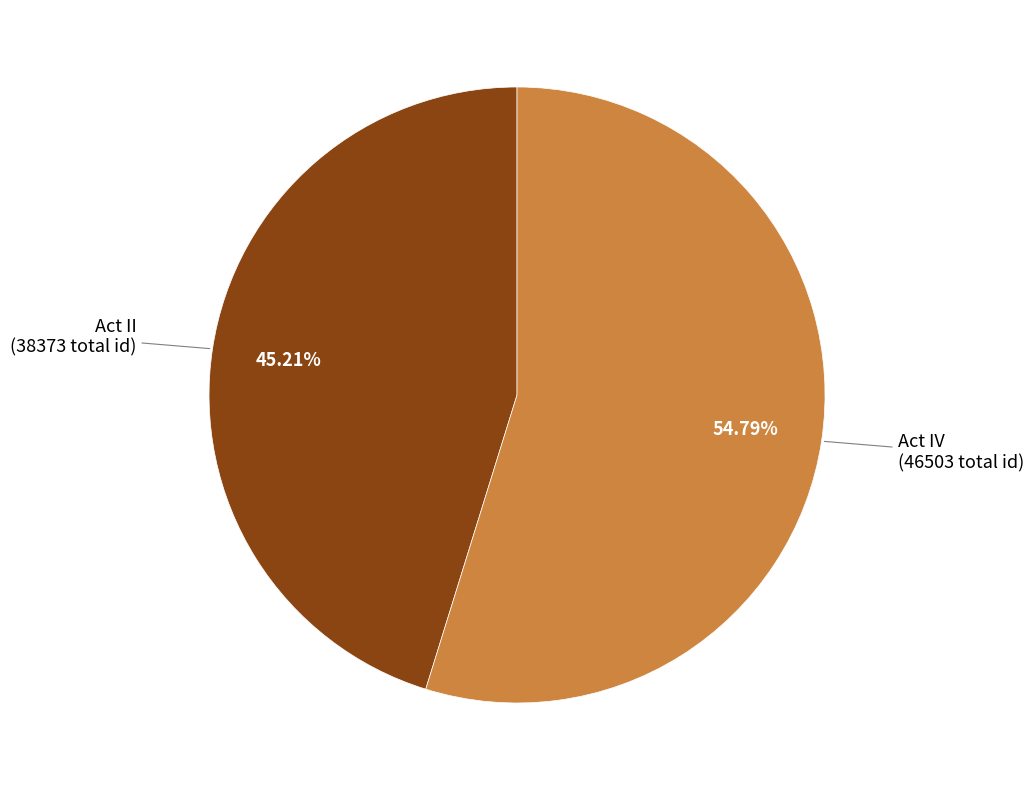

Does any single category account for the majority?

Yes